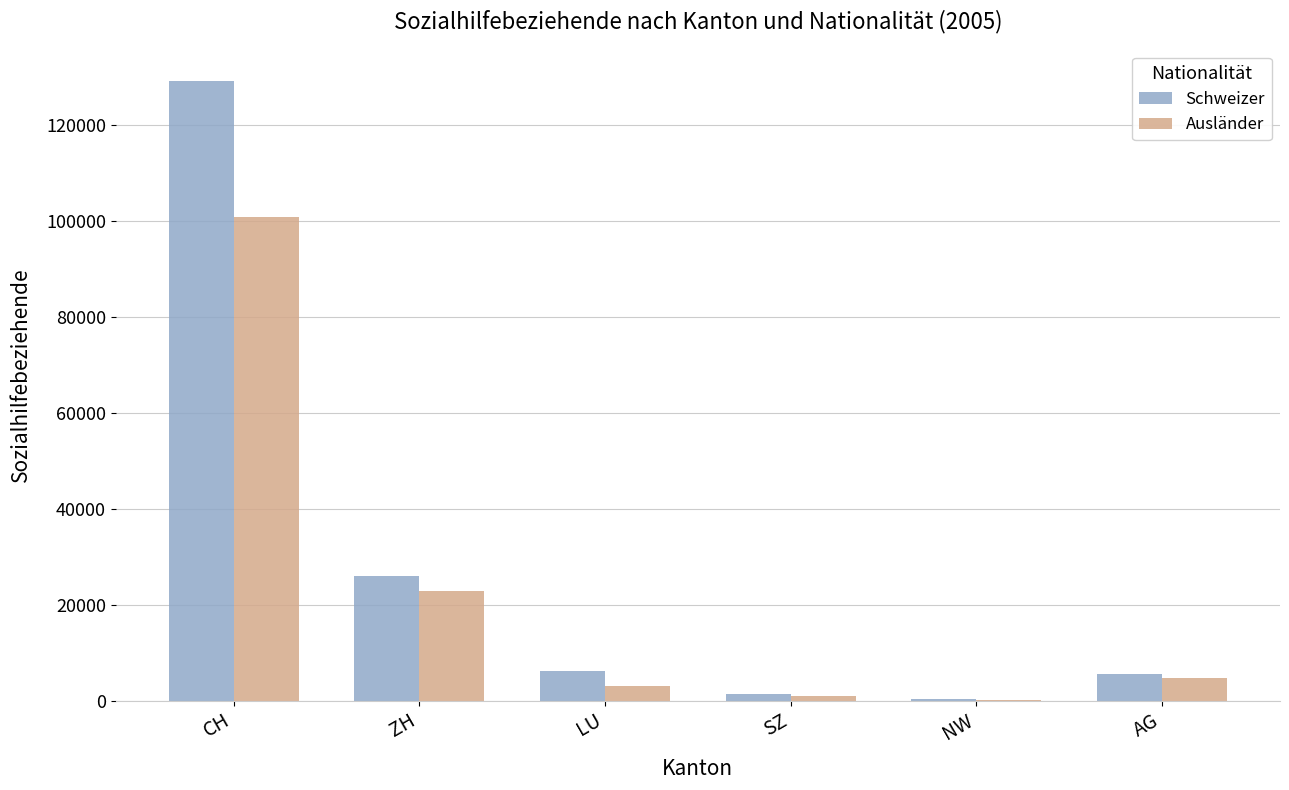

Is it true that Schweizer equals 25910 at ZH?

True